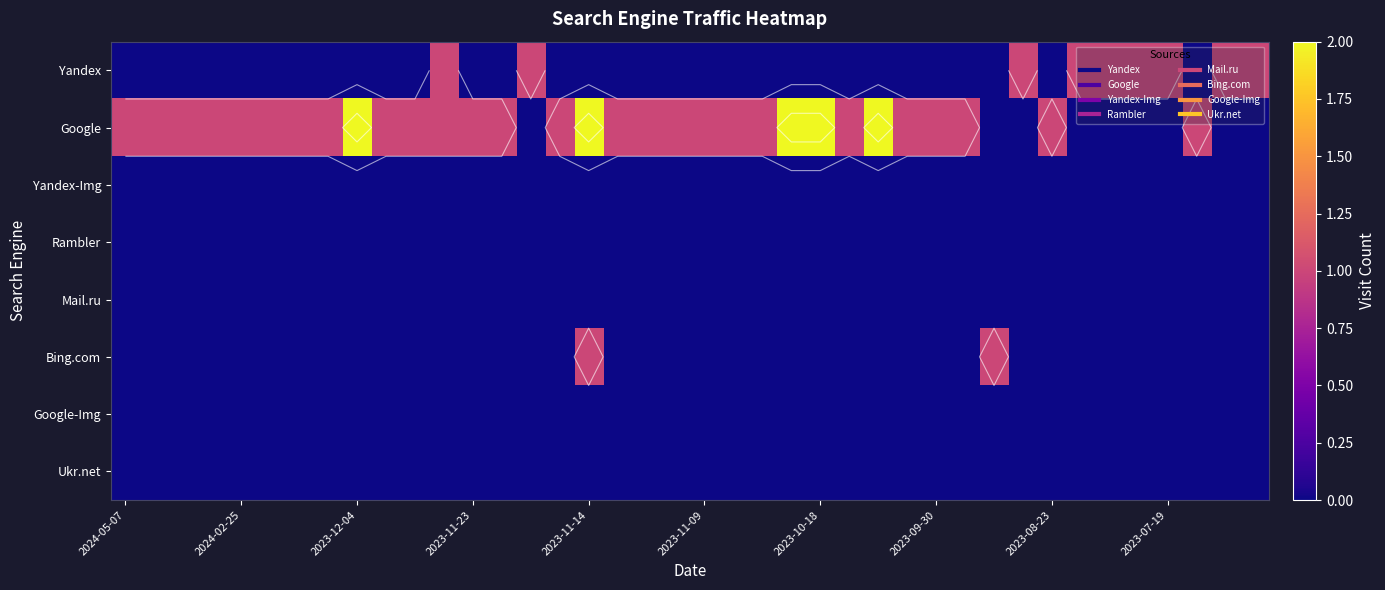

The value of Google at 2023-11-23 is 0. True or false?

False